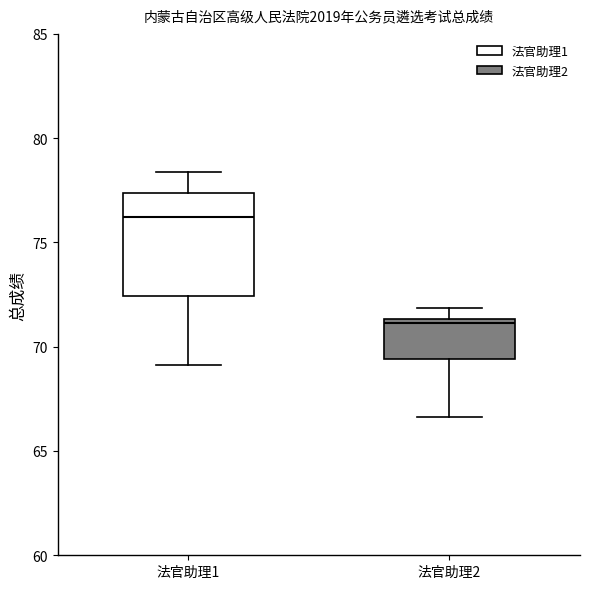

Reading left to right, transcribe this box plot: for each box, give where its median line is, the range the box spans, and where its two whiskers end, as read against the y-axis. The values are not printed on the chart, so give them approximately, as read against the axis.

法官助理1: median 76.0, box 72.5 to 77.5, whiskers 69.0 to 78.5
法官助理2: median 71.0, box 69.5 to 71.5, whiskers 66.5 to 72.0